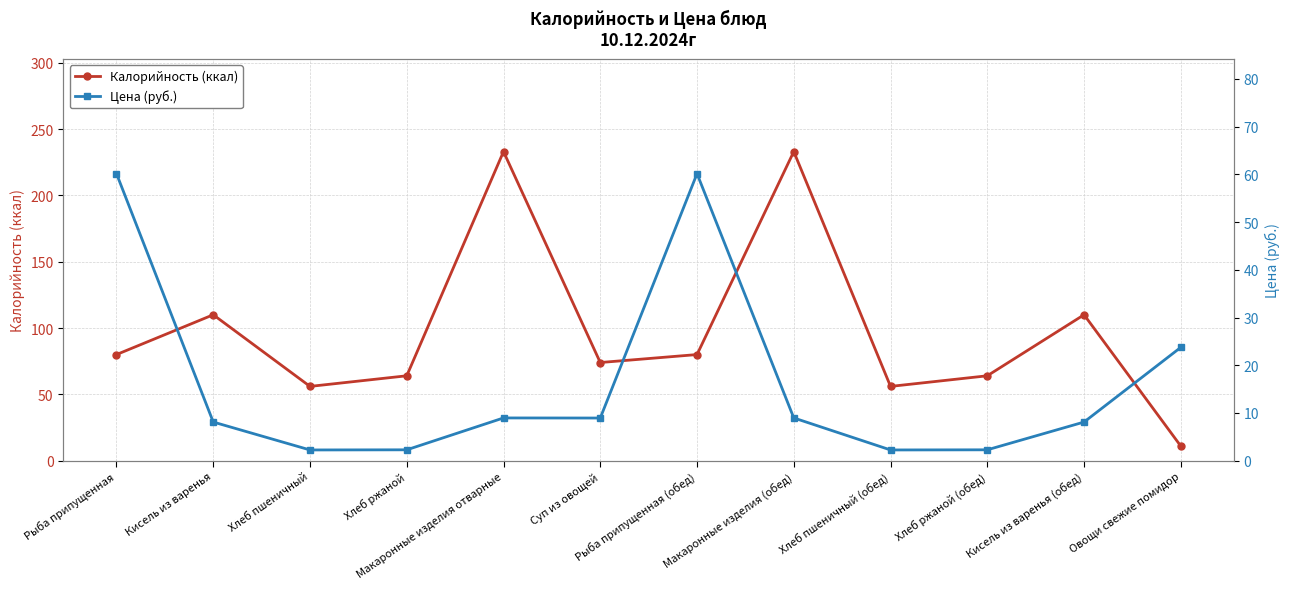

Count the number of data series in this chart.

2